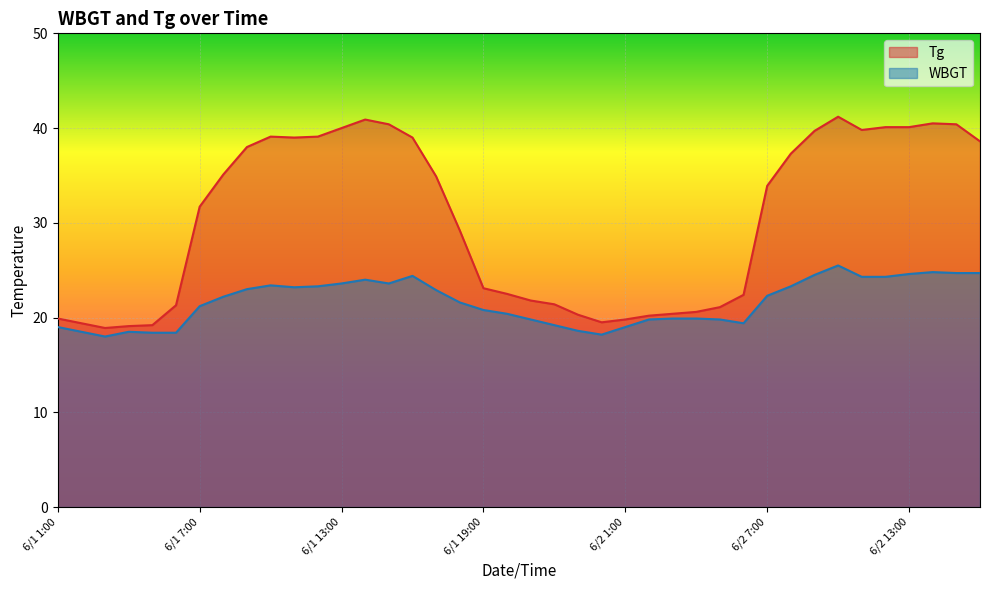

At which category is the sum across all series the highest?

6/2 10:00